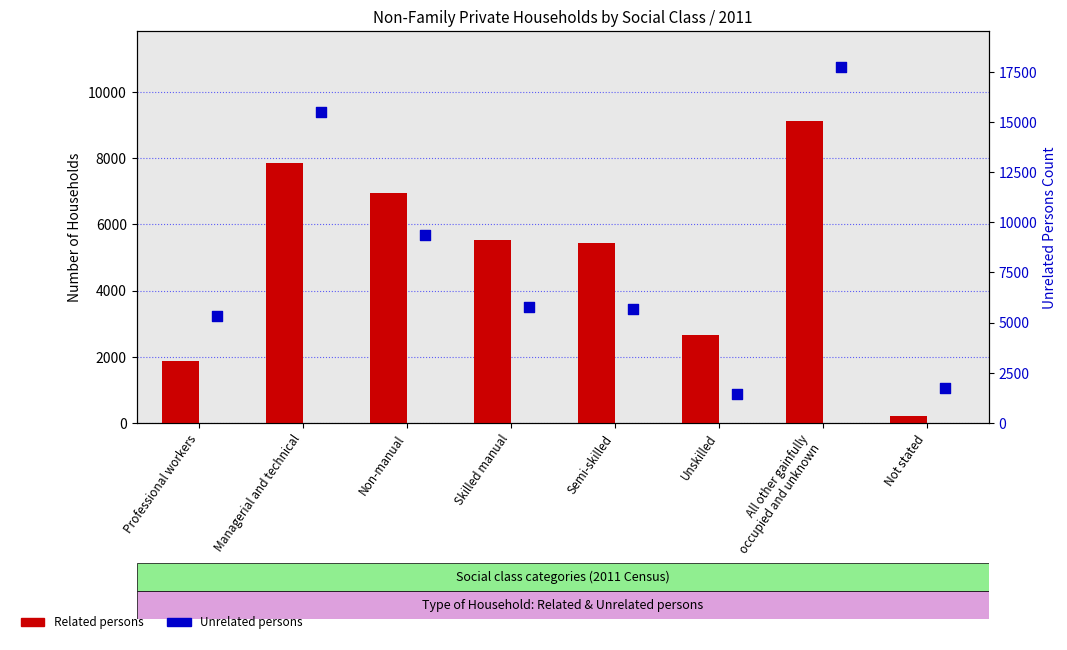

Which series reaches the maximum Y coordinate?

Unrelated persons